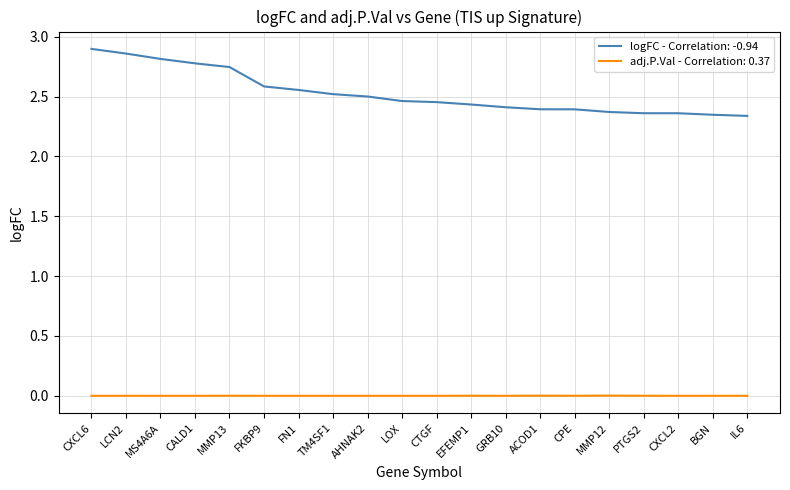

What is the difference between the maximum and minimum values in the logFC - Correlation: -0.94 series?

0.6